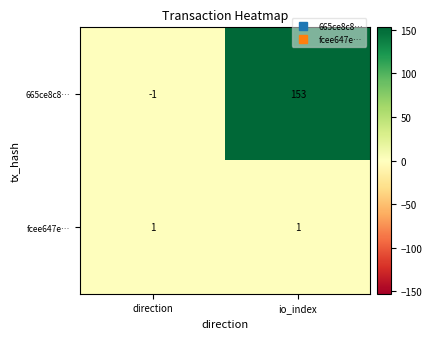

Rank the series at io_index from lowest to highest value.

fcee647e…, 665ce8c8…